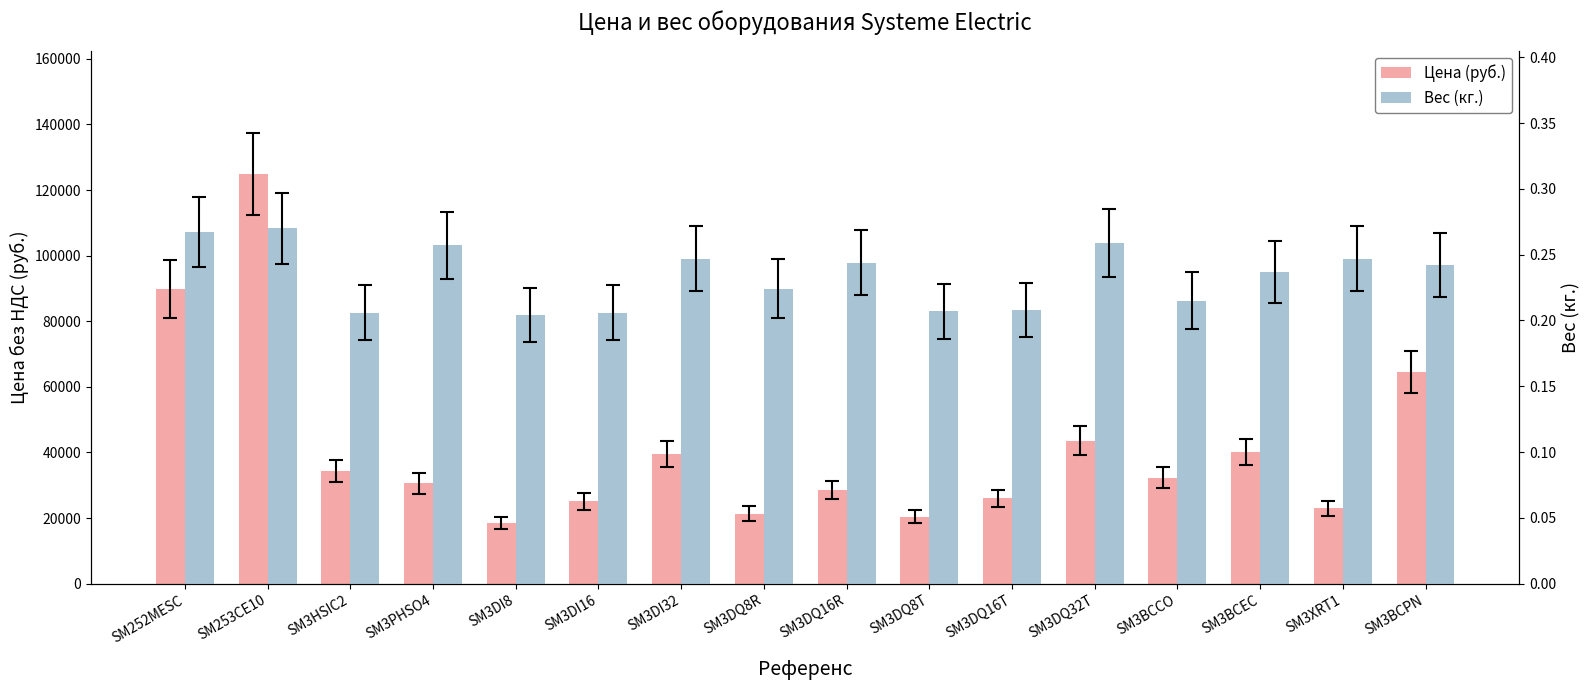

At which category is the sum across all series the highest?

SM253CE10